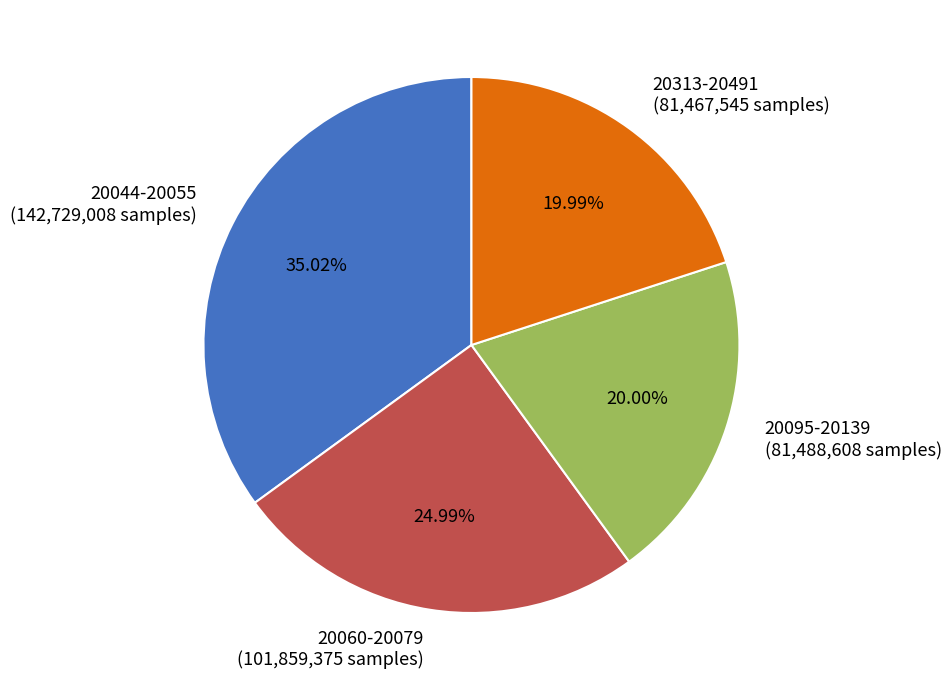

What is the ratio of the value at 20044-20055 (142,729,008 samples) to the value at 20313-20491 (81,467,545 samples)?

1.8